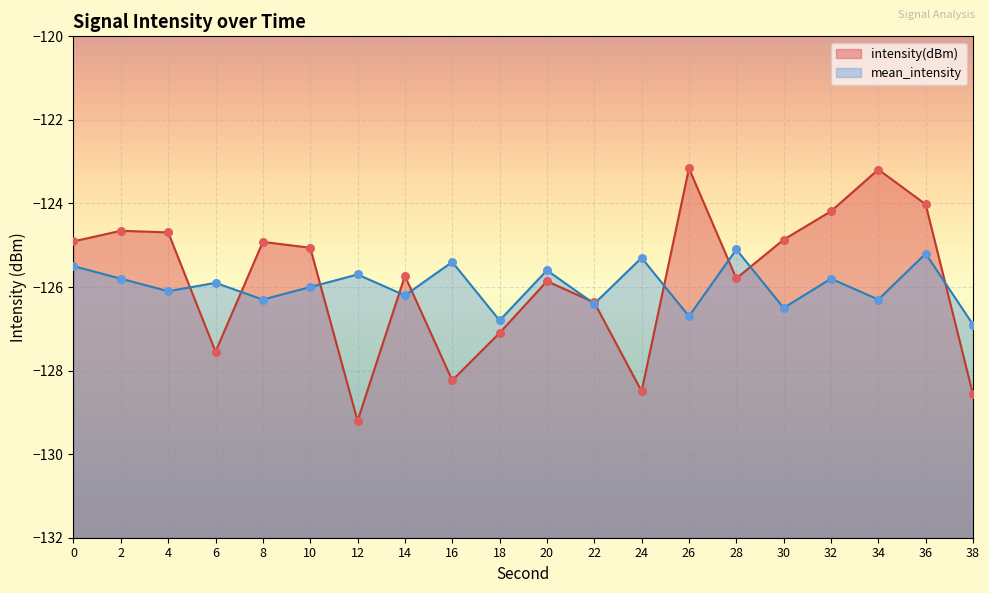

Which series reaches the minimum Y coordinate?

intensity(dBm)